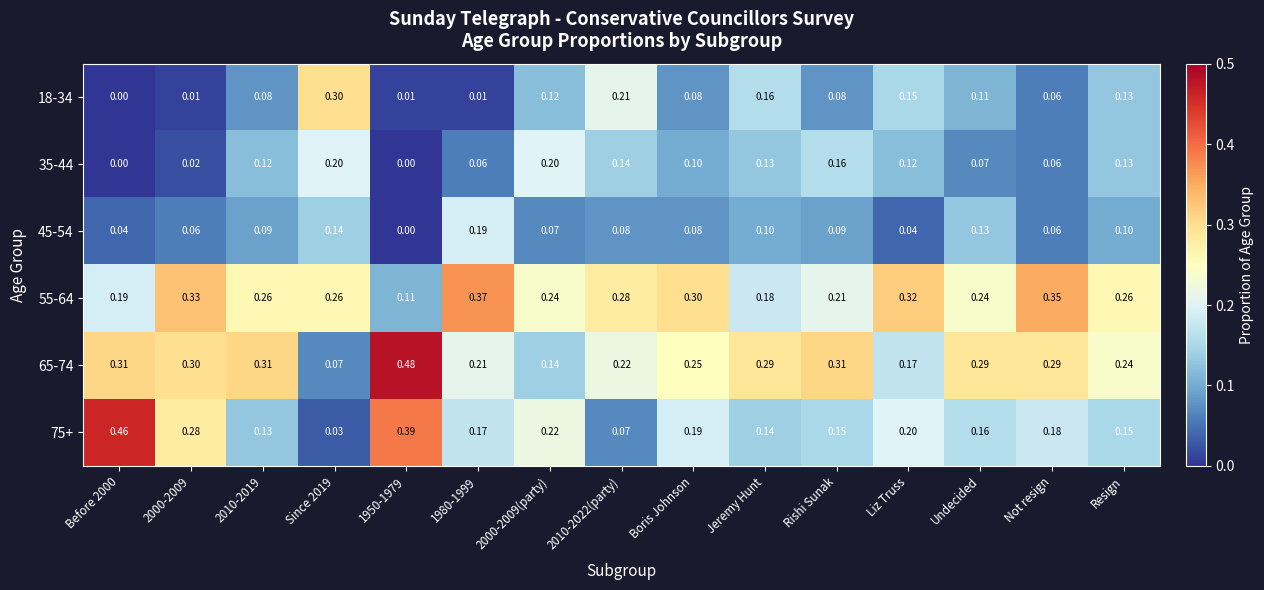

Reading right to left, list all the values displayed in this chart.

18-34: Resign=0.1	Not resign=0.1	Undecided=0.1	Liz Truss=0.1	Rishi Sunak=0.1	Jeremy Hunt=0.2	Boris Johnson=0.1	2010-2022(party)=0.2	2000-2009(party)=0.1	1980-1999=0.0	1950-1979=0.0	Since 2019=0.3	2010-2019=0.1	2000-2009=0.0	Before 2000=0.0
35-44: Resign=0.1	Not resign=0.1	Undecided=0.1	Liz Truss=0.1	Rishi Sunak=0.2	Jeremy Hunt=0.1	Boris Johnson=0.1	2010-2022(party)=0.1	2000-2009(party)=0.2	1980-1999=0.1	1950-1979=0.0	Since 2019=0.2	2010-2019=0.1	2000-2009=0.0	Before 2000=0.0
45-54: Resign=0.1	Not resign=0.1	Undecided=0.1	Liz Truss=0.0	Rishi Sunak=0.1	Jeremy Hunt=0.1	Boris Johnson=0.1	2010-2022(party)=0.1	2000-2009(party)=0.1	1980-1999=0.2	1950-1979=0.0	Since 2019=0.1	2010-2019=0.1	2000-2009=0.1	Before 2000=0.0
55-64: Resign=0.3	Not resign=0.3	Undecided=0.2	Liz Truss=0.3	Rishi Sunak=0.2	Jeremy Hunt=0.2	Boris Johnson=0.3	2010-2022(party)=0.3	2000-2009(party)=0.2	1980-1999=0.4	1950-1979=0.1	Since 2019=0.3	2010-2019=0.3	2000-2009=0.3	Before 2000=0.2
65-74: Resign=0.2	Not resign=0.3	Undecided=0.3	Liz Truss=0.2	Rishi Sunak=0.3	Jeremy Hunt=0.3	Boris Johnson=0.2	2010-2022(party)=0.2	2000-2009(party)=0.1	1980-1999=0.2	1950-1979=0.5	Since 2019=0.1	2010-2019=0.3	2000-2009=0.3	Before 2000=0.3
75+: Resign=0.1	Not resign=0.2	Undecided=0.2	Liz Truss=0.2	Rishi Sunak=0.1	Jeremy Hunt=0.1	Boris Johnson=0.2	2010-2022(party)=0.1	2000-2009(party)=0.2	1980-1999=0.2	1950-1979=0.4	Since 2019=0.0	2010-2019=0.1	2000-2009=0.3	Before 2000=0.5